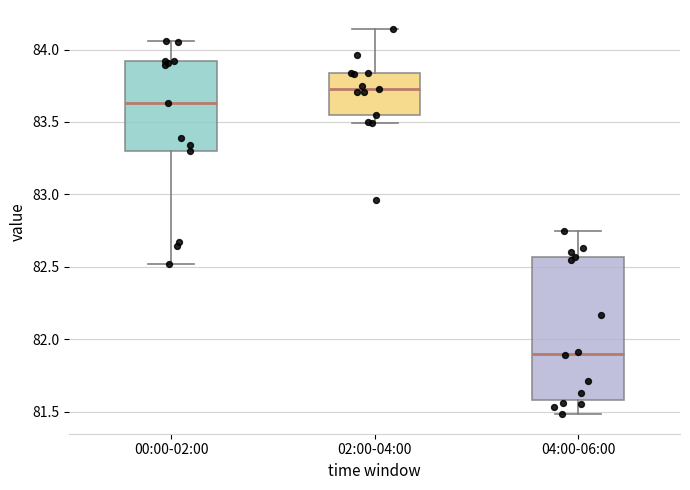

Reading left to right, read every box against the y-axis: the position of its median line, the range the box covers, and the ends of its whiskers. The values are not printed on the chart, so give them approximately, as read against the axis.

00:00-02:00: median 83.65, box 83.30 to 83.90, whiskers 82.50 to 84.05
02:00-04:00: median 83.75, box 83.55 to 83.85, whiskers 83.50 to 84.15
04:00-06:00: median 81.90, box 81.60 to 82.55, whiskers 81.50 to 82.75